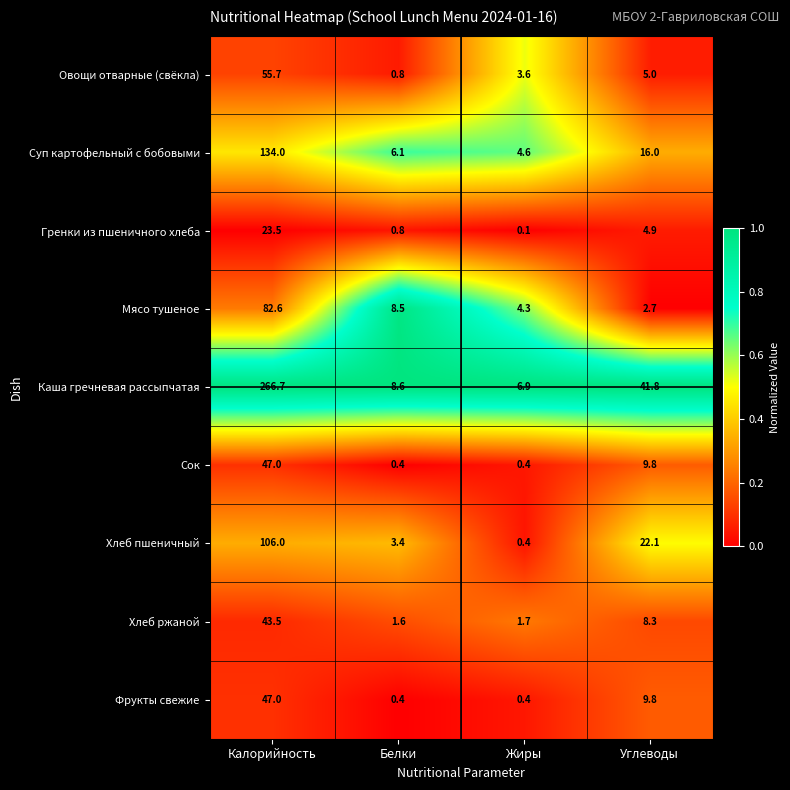

Rank the categories by Мясо тушеное value from lowest to highest.

Углеводы, Жиры, Белки, Калорийность